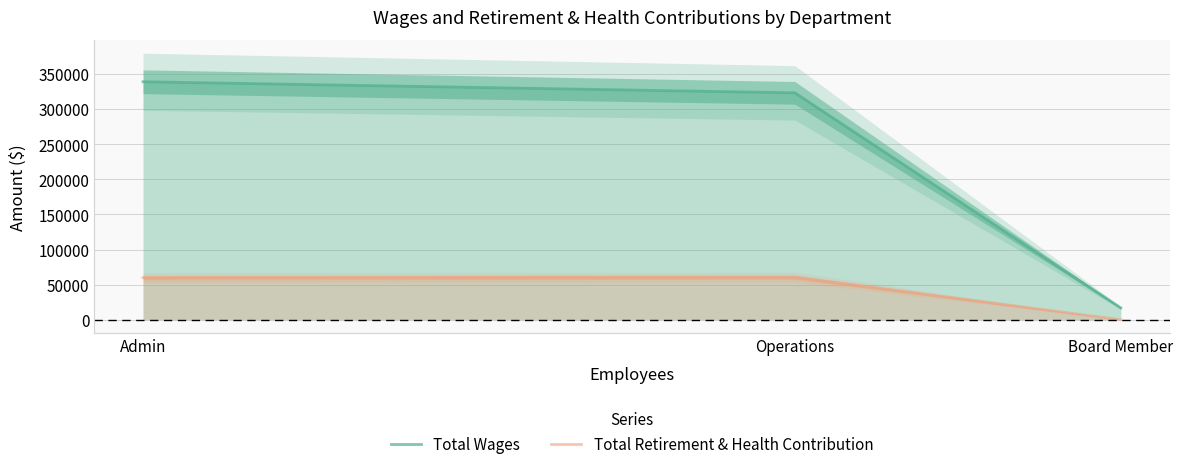

Is it true that Total Wages equals 323250 at Operations?

True